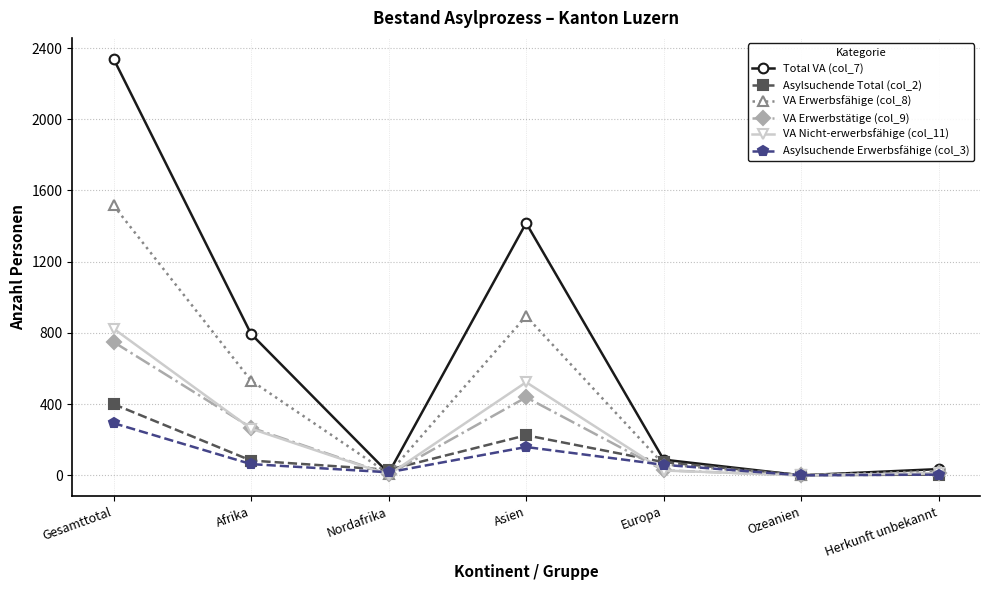

What is the value of the VA Erwerbsfähige (col_8) point at the 7th from the left?

24